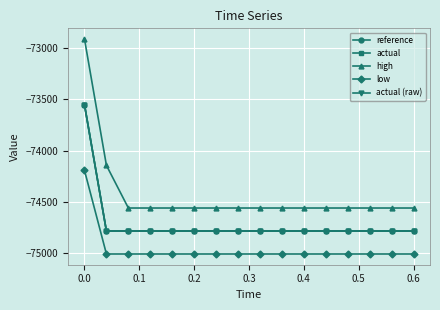

At which label does reference reach its peak?

0.0